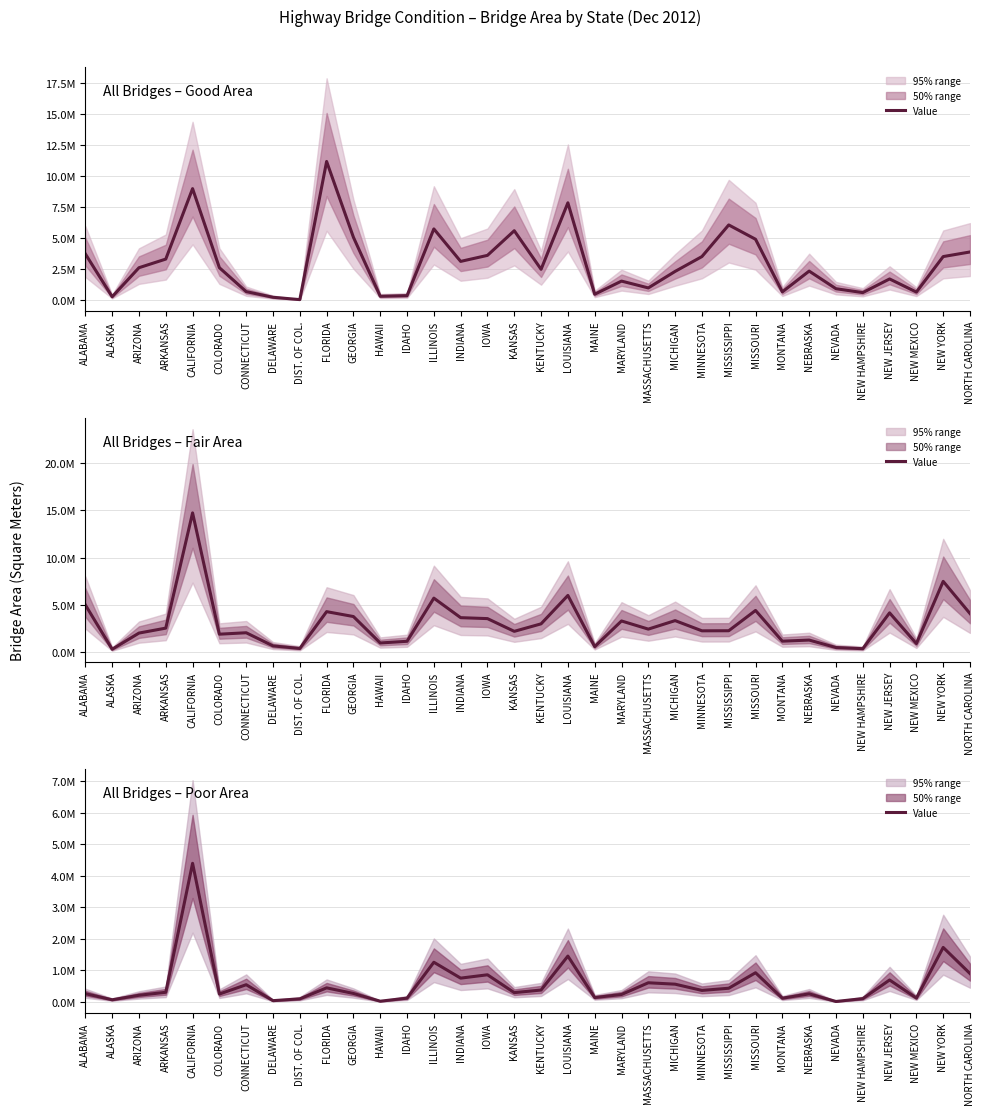

The value of All Bridges – Fair Area at CALIFORNIA is 8999867.9. True or false?

False